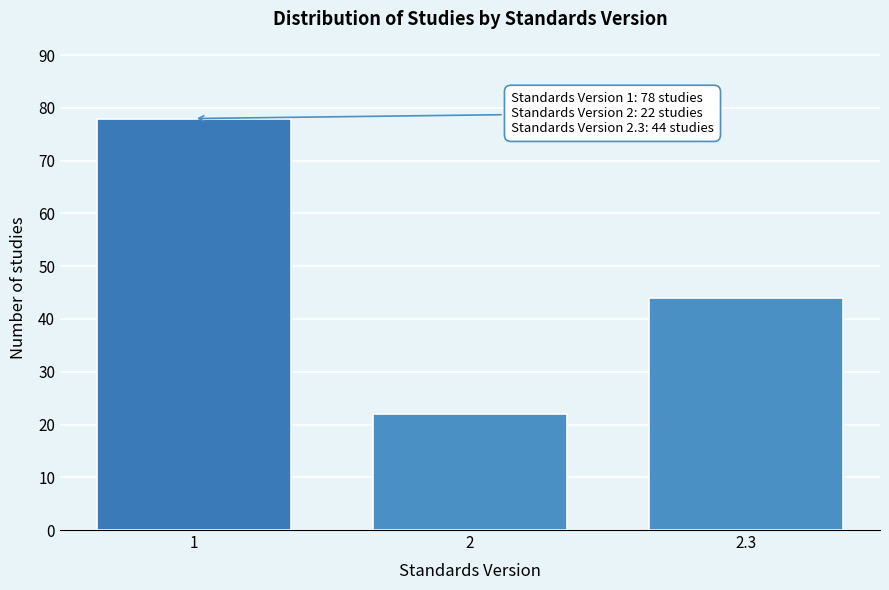

Reading right to left, transcribe all the data shown in this chart.

44	22	78